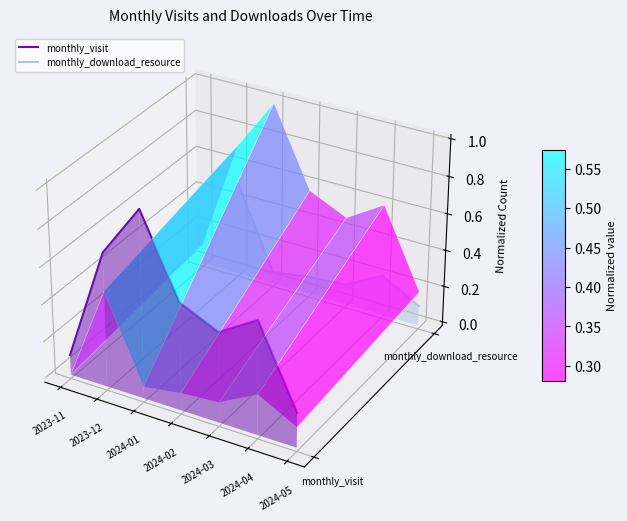

What position from the left is 2024-01?

3